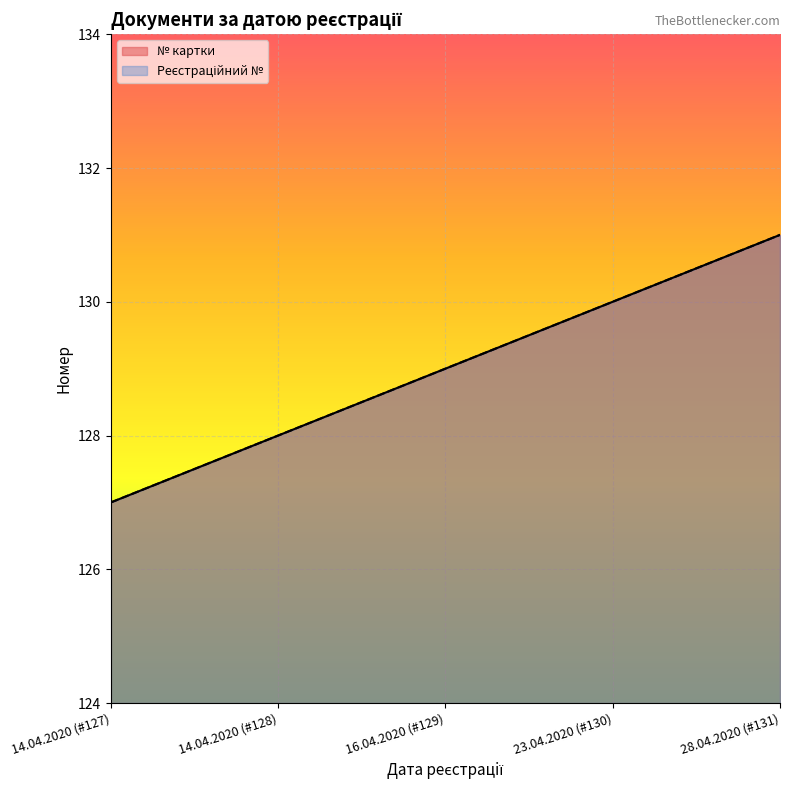

Reading left to right, transcribe all the data shown in this chart.

№ картки: 127	128	129	130	131
Реєстраційний №: 127	128	129	130	131